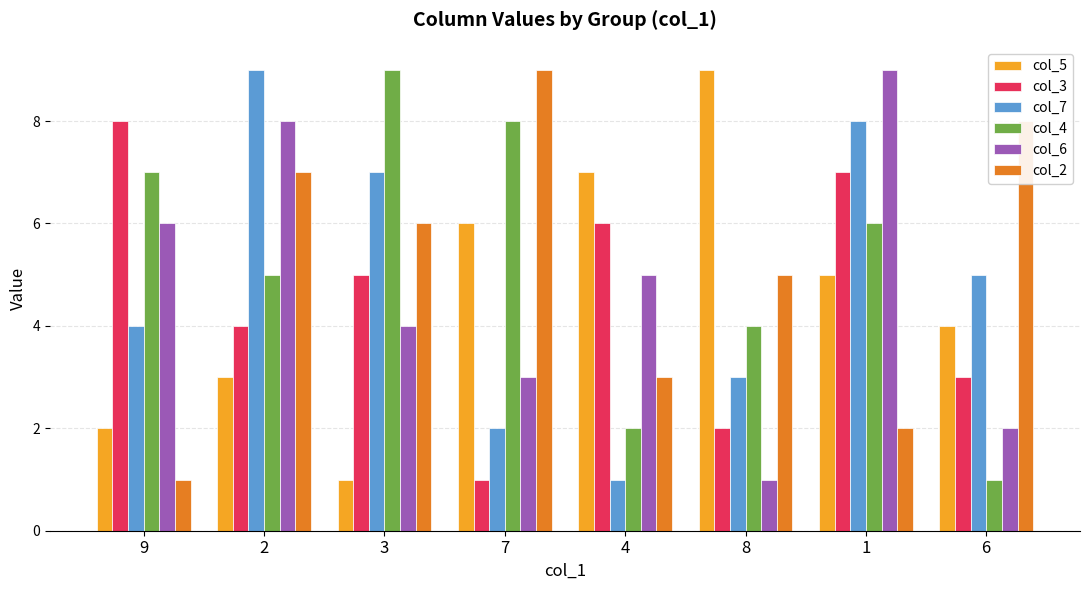

What is the highest value of the col_4 series?

9